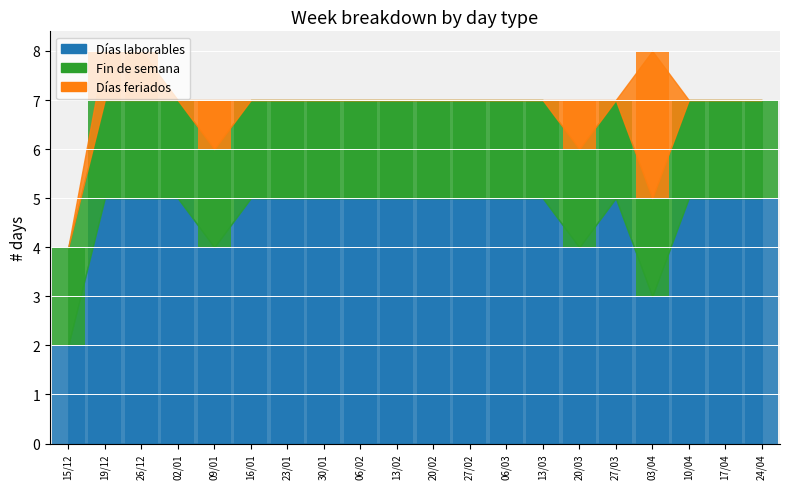

What is the value of the Días laborables bar at the 8th from the left?

5